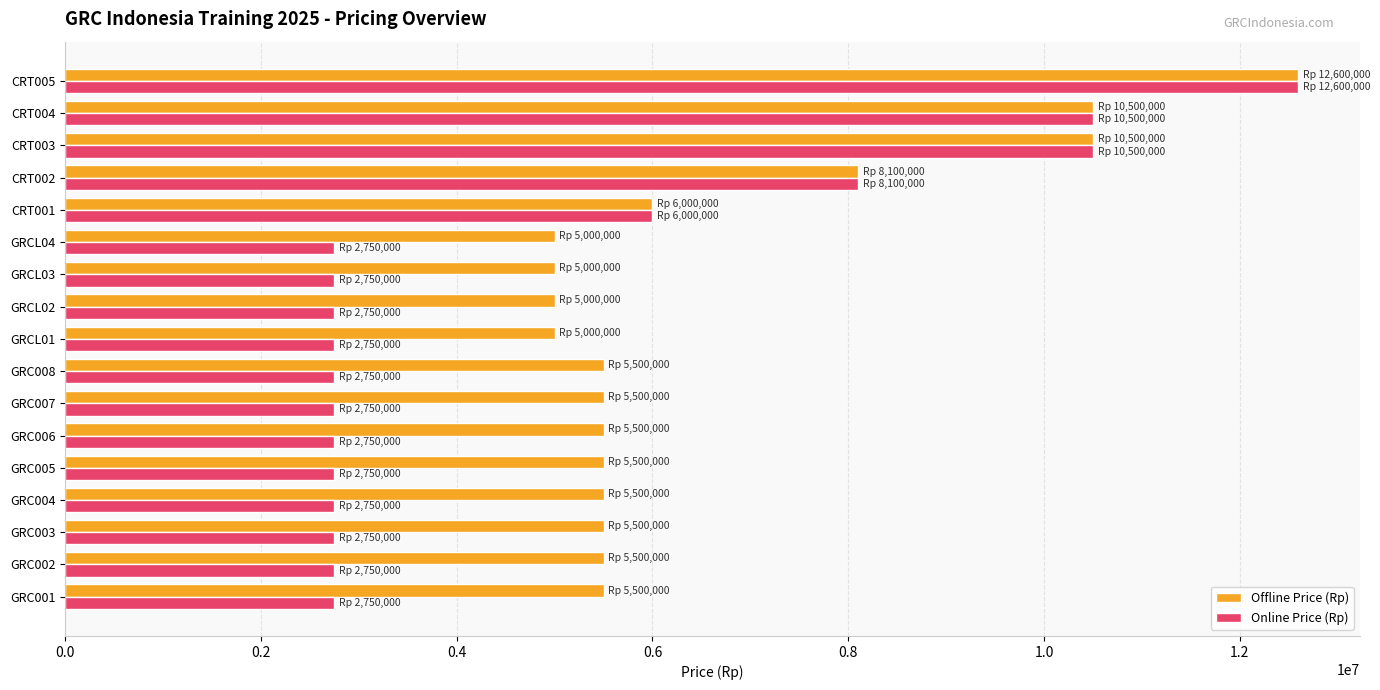

Which label corresponds to the largest value in the chart?

CRT005